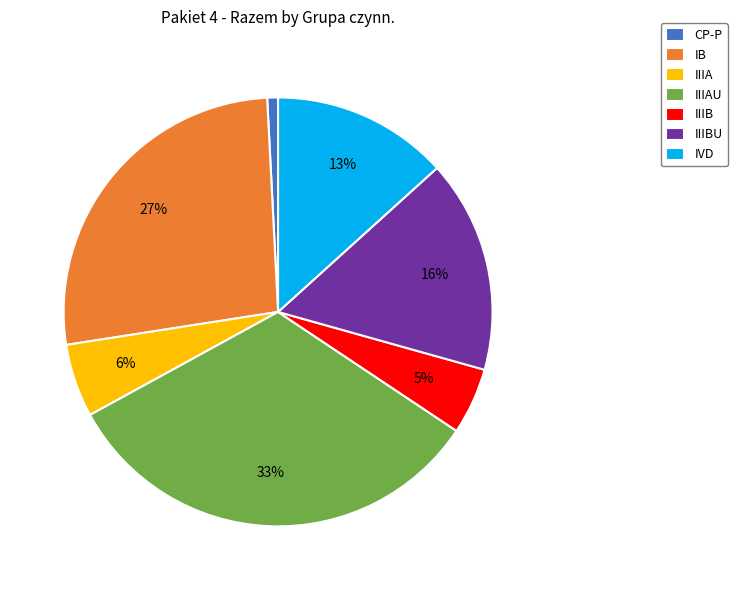

To the nearest percent, what is the difference between the largest and smallest slice percentages?

32%